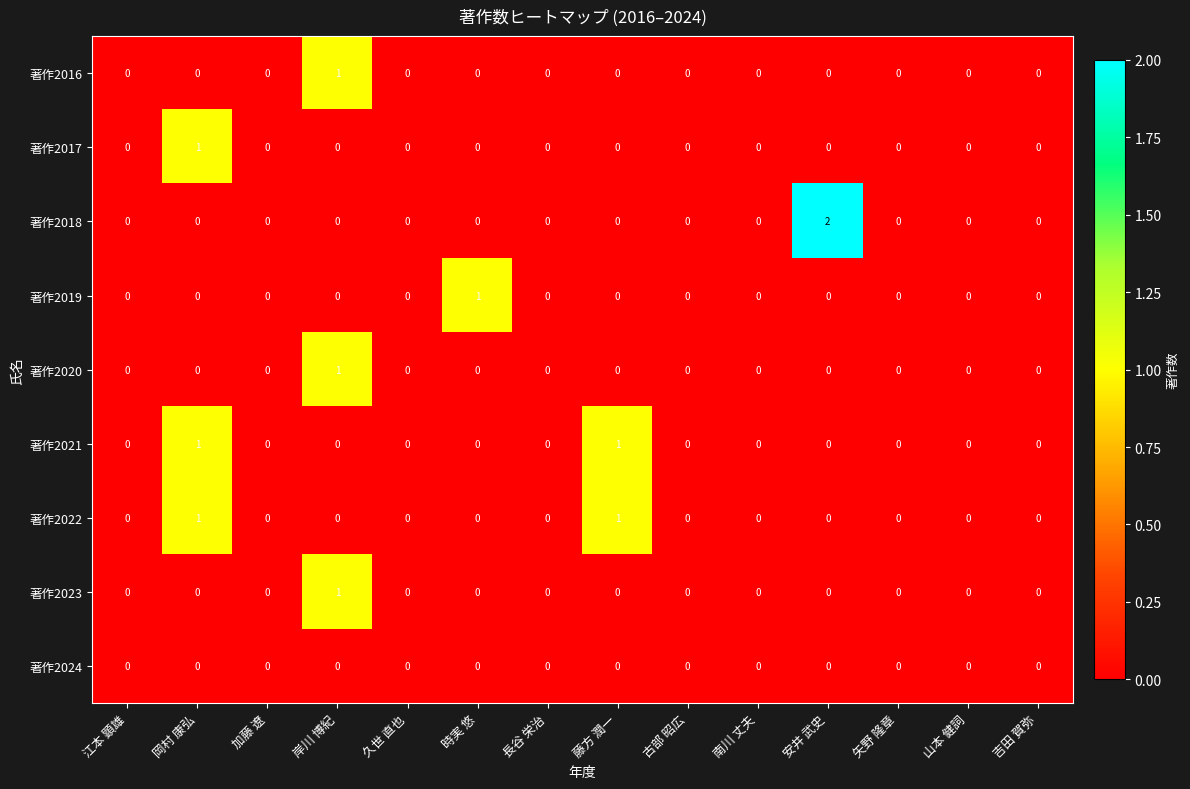

True or false: 著作2021 has a value of 0 at 岸川 博紀.

True